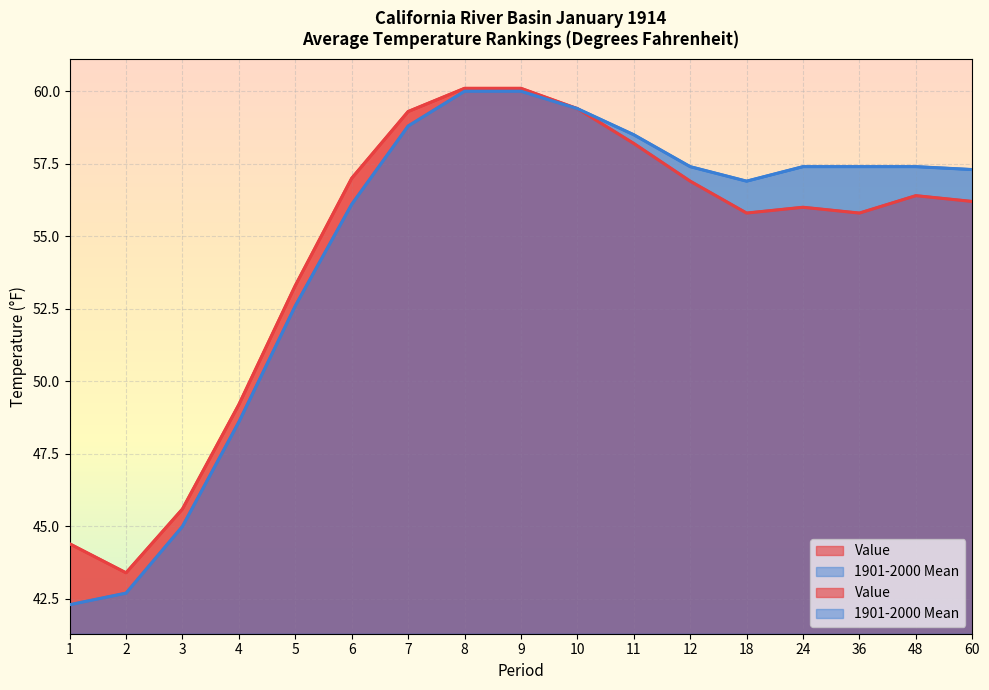

Which has a higher value, 9 or 5?

9